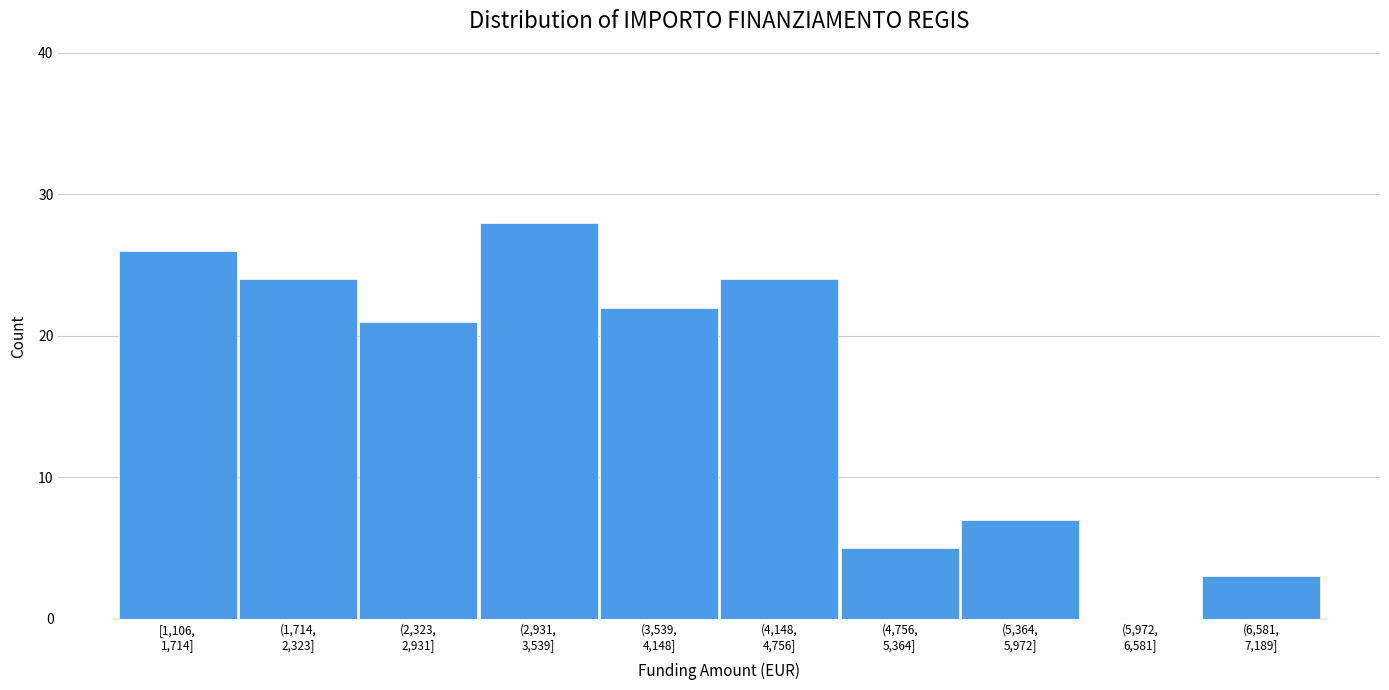

What is the maximum value shown in the chart?

28